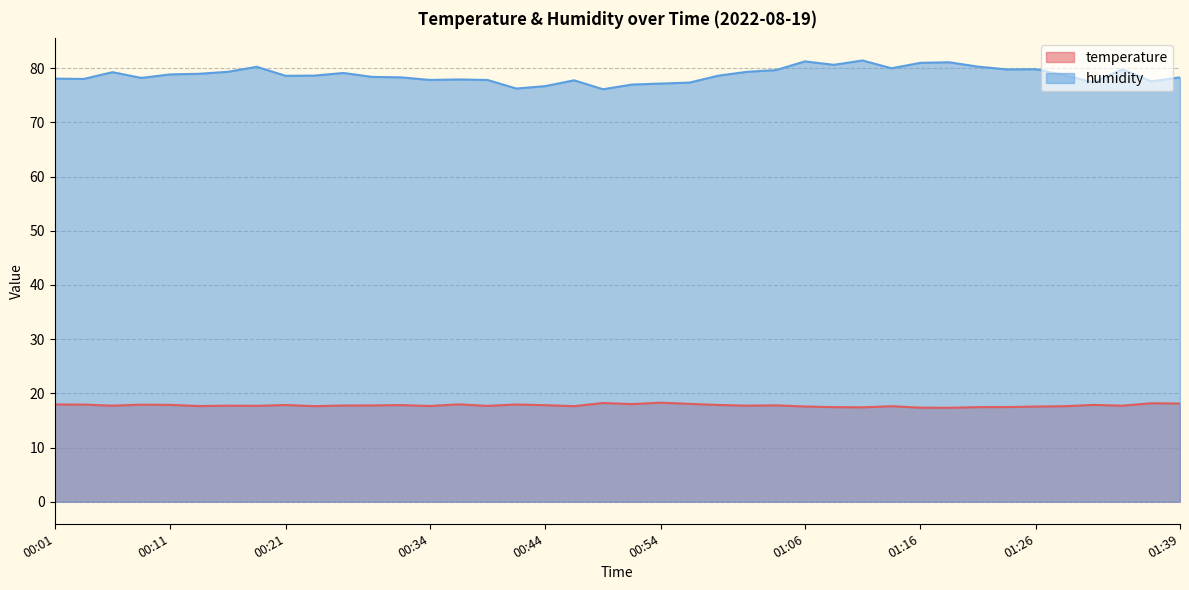

What position from the left is 00:41?

17